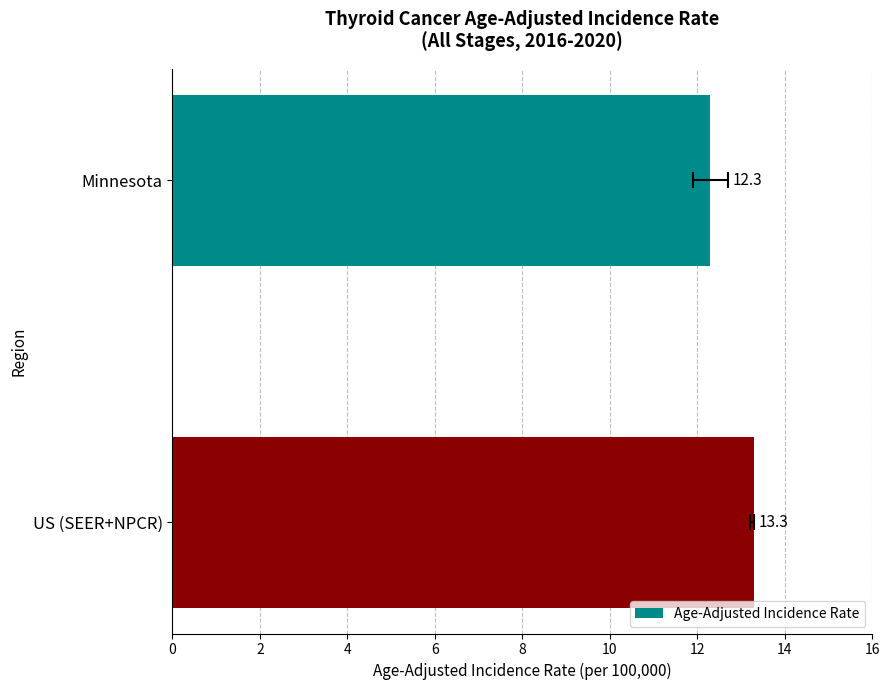

Approximately how many times larger is the value at US (SEER+NPCR) compared to Minnesota?

1.1